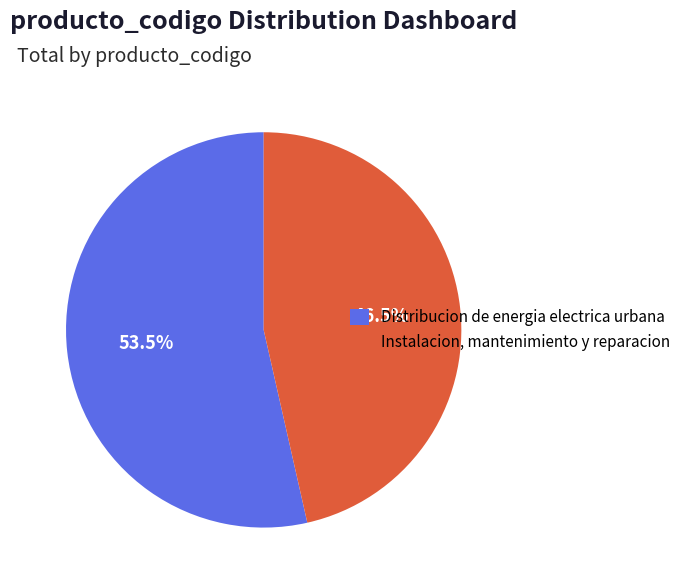

Approximately how many times larger is the value at Instalacion, mantenimiento y reparacion compared to Distribucion de energia electrica urbana?

0.9